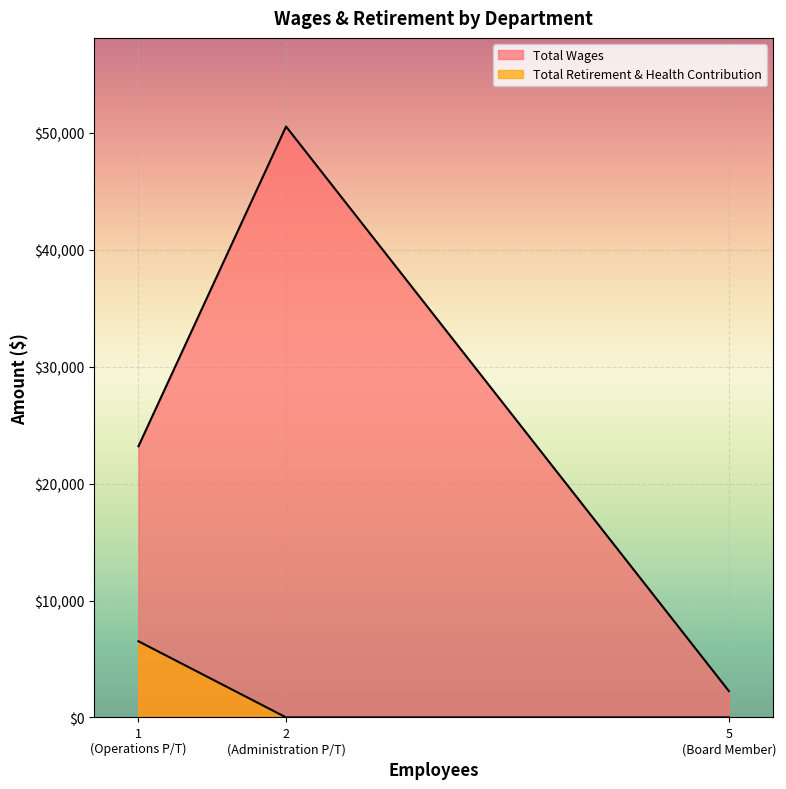

At which label does Total Wages reach its minimum?

Board Member